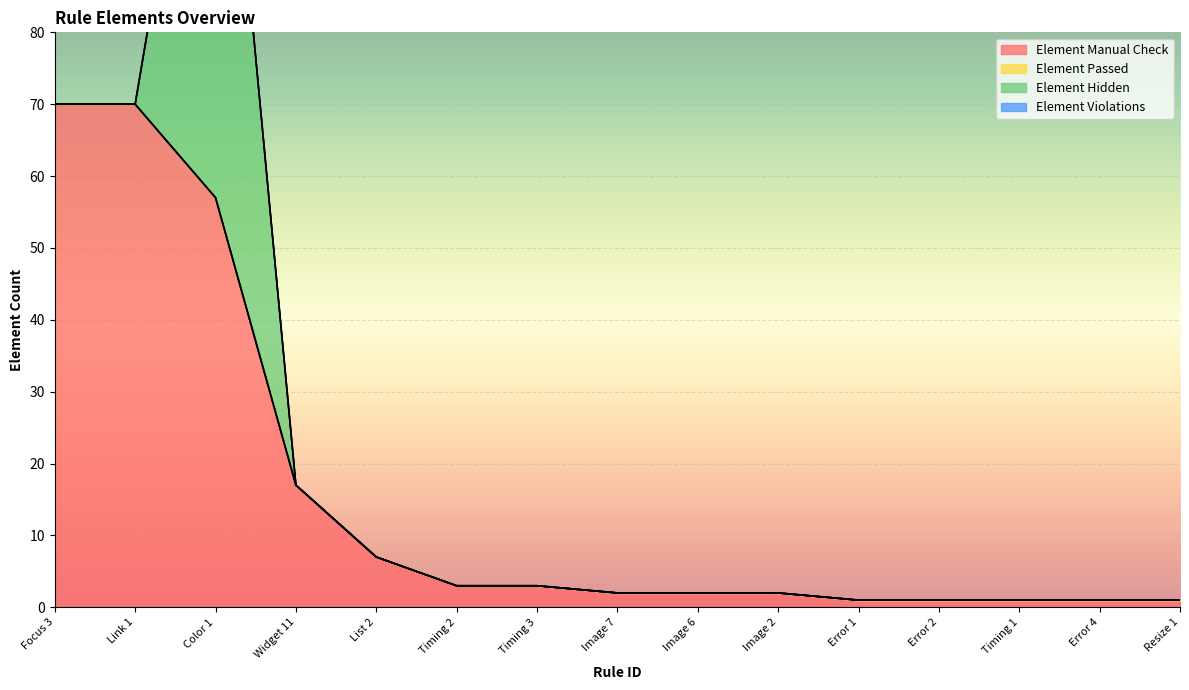

What is the total value across all series at Timing 2?

3